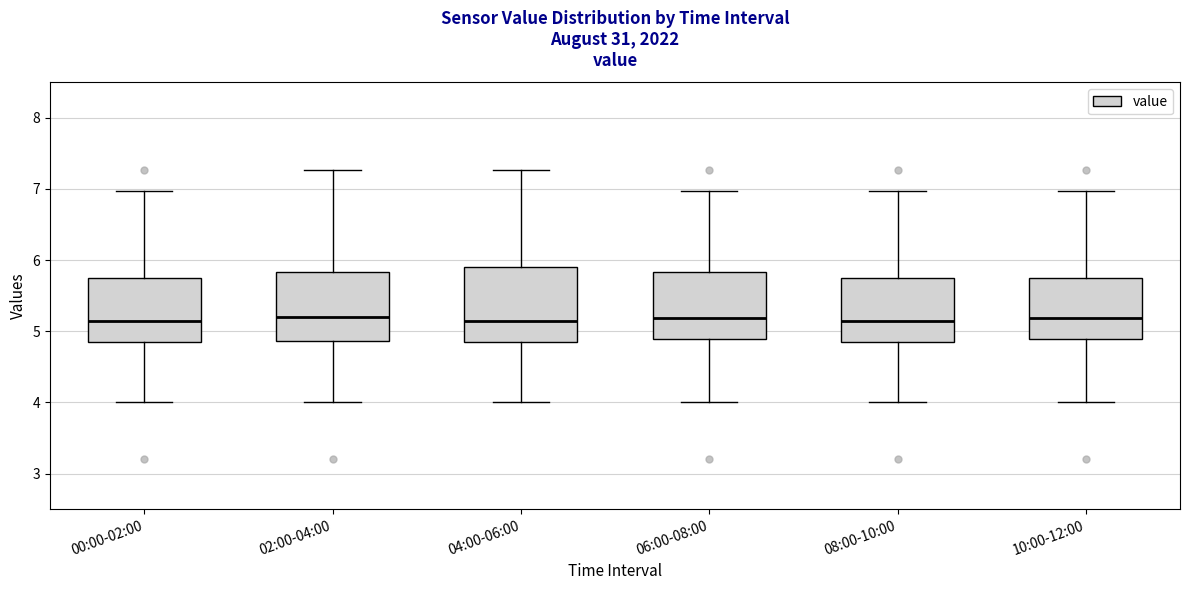

Reading left to right, transcribe this box plot: for each box, give where its median line is, the range the box spans, and where its two whiskers end, as read against the y-axis. The values are not printed on the chart, so give them approximately, as read against the axis.

00:00-02:00: median 5.2, box 4.8 to 5.8, whiskers 4.0 to 7.0
02:00-04:00: median 5.2, box 4.9 to 5.8, whiskers 4.0 to 7.3
04:00-06:00: median 5.2, box 4.8 to 5.9, whiskers 4.0 to 7.3
06:00-08:00: median 5.2, box 4.9 to 5.8, whiskers 4.0 to 7.0
08:00-10:00: median 5.2, box 4.8 to 5.8, whiskers 4.0 to 7.0
10:00-12:00: median 5.2, box 4.9 to 5.8, whiskers 4.0 to 7.0